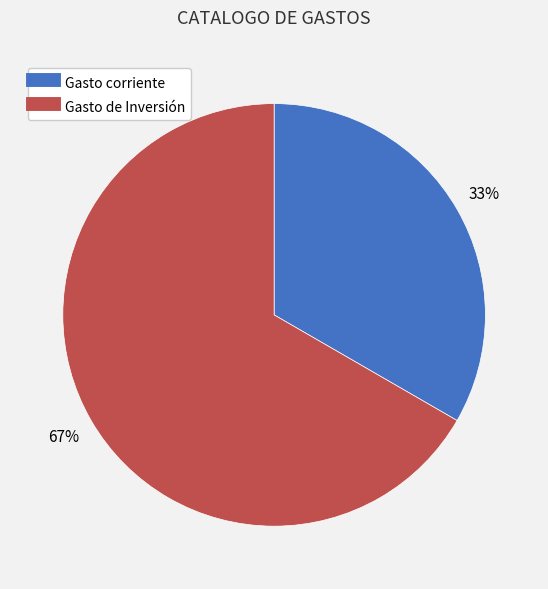

Which category has the smallest portion of the pie?

Gasto corriente